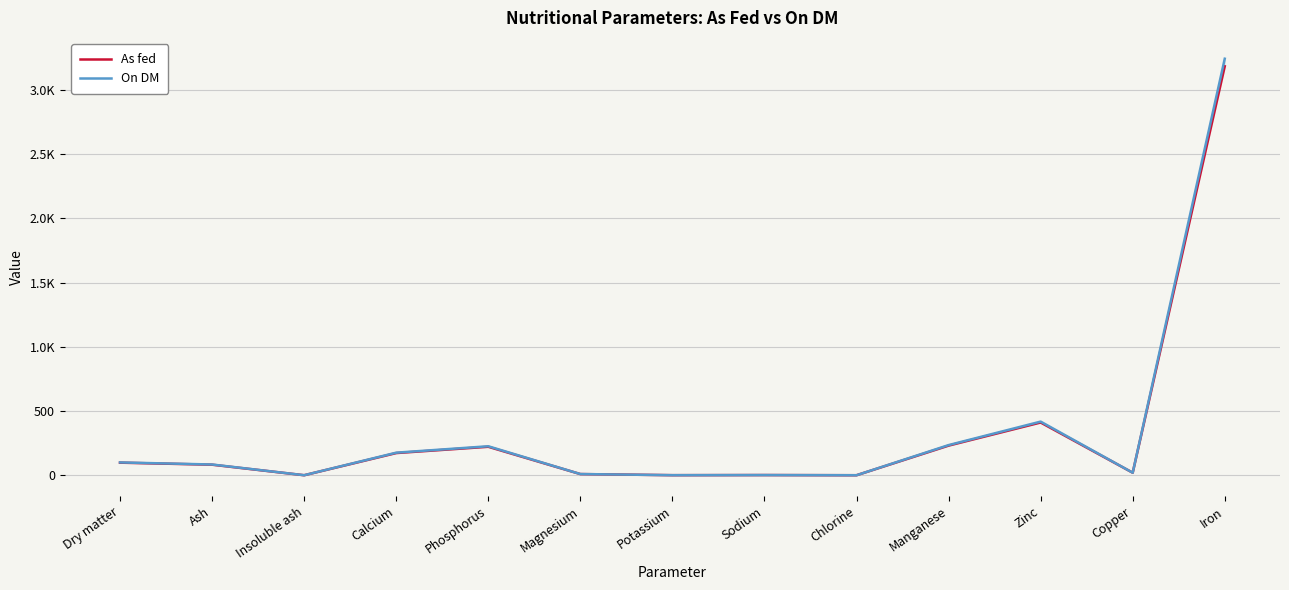

Rank the series at Iron from highest to lowest value.

On DM, As fed